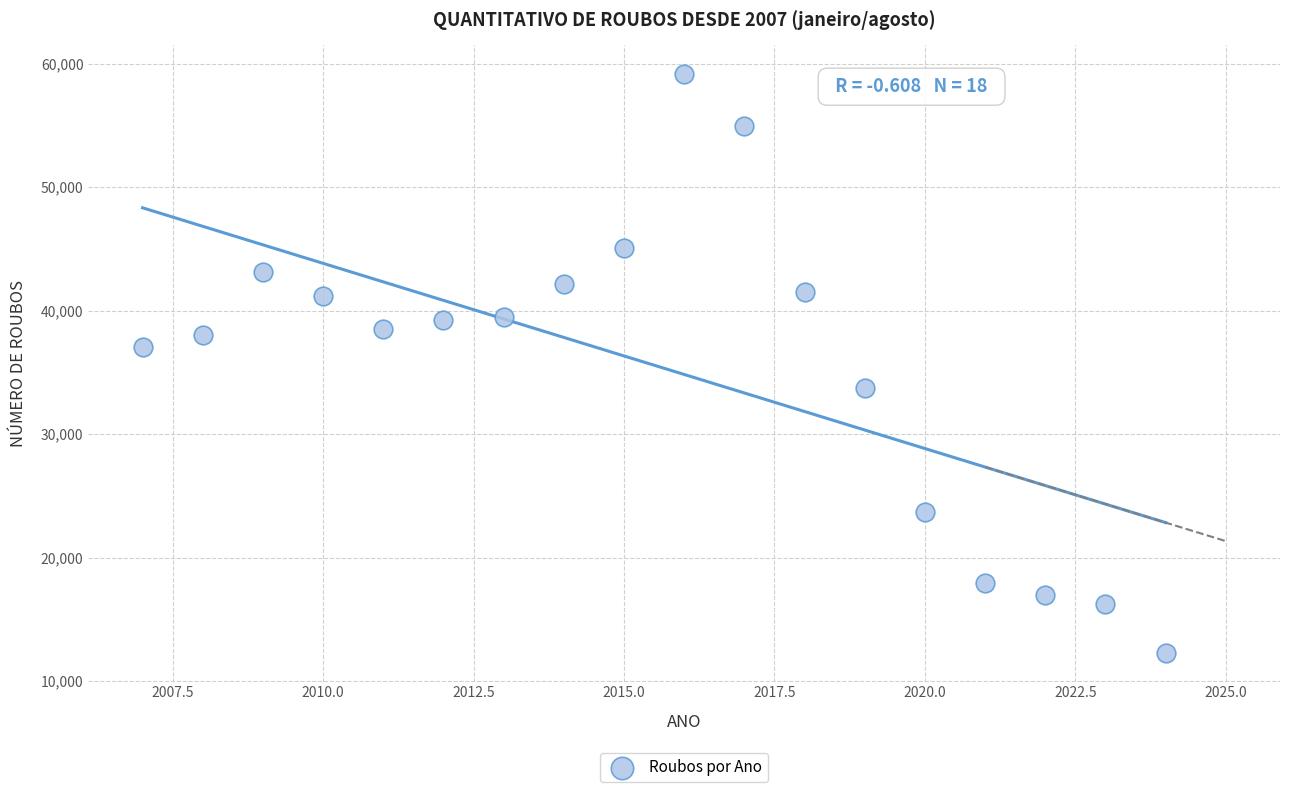

What Y value in the scatter plot is closest to 35729?

37066